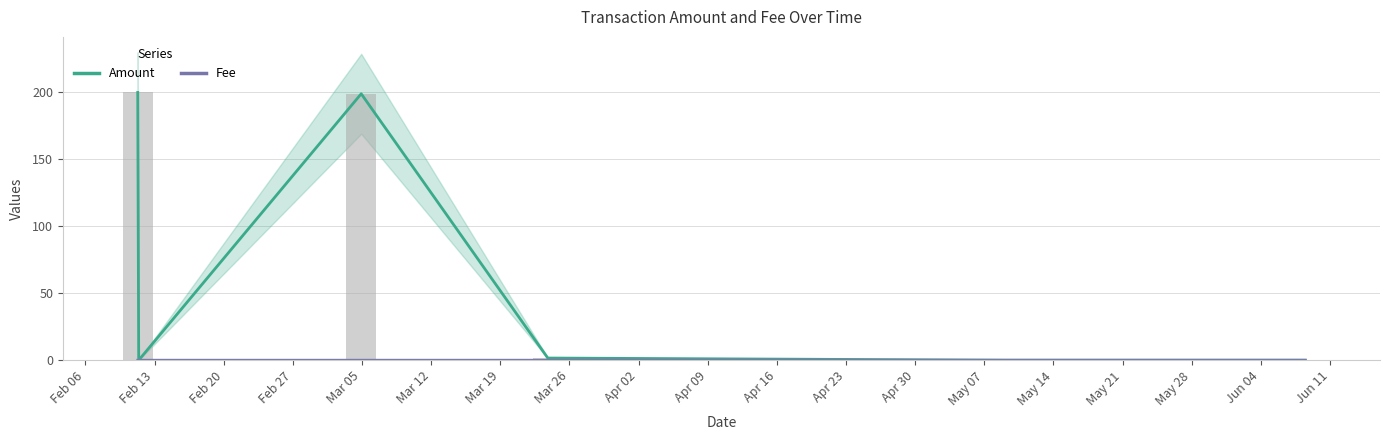

Reading right to left, transcribe all the data shown in this chart.

Amount: 0.0	0.0	0.0	1.6	199.0	0.0	200.0
Fee: 0.0	0.0	0.0	0.0	0.0	0.0	0.0